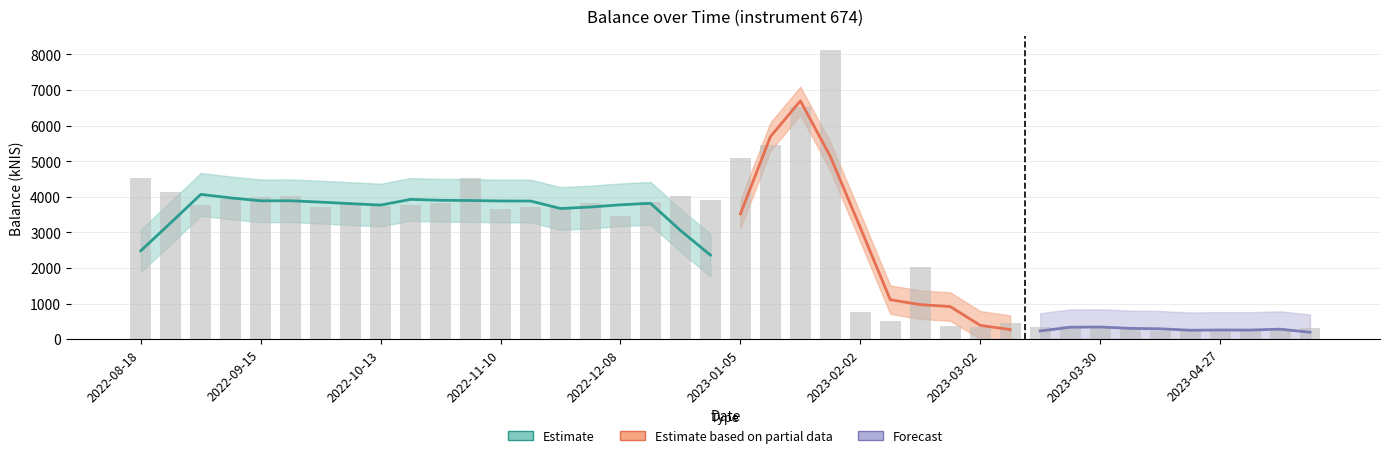

List the labels in order of value, largest first.

2023-01-26, 2023-01-19, 2023-01-12, 2023-01-05, 2022-08-18, 2022-11-03, 2022-08-25, 2022-12-22, 2022-09-22, 2022-09-15, 2022-09-08, 2022-12-29, 2022-12-15, 2022-10-27, 2022-12-01, 2022-10-06, 2022-09-01, 2022-10-20, 2022-10-13, 2022-11-17, 2022-09-29, 2022-11-24, 2022-11-10, 2022-12-08, 2023-02-16, 2023-02-02, 2023-02-09, 2023-03-09, 2023-02-23, 2023-03-23, 2023-04-04, 2023-03-02, 2023-03-16, 2023-03-30, 2023-05-18, 2023-04-20, 2023-05-11, 2023-05-04, 2023-04-13, 2023-04-27